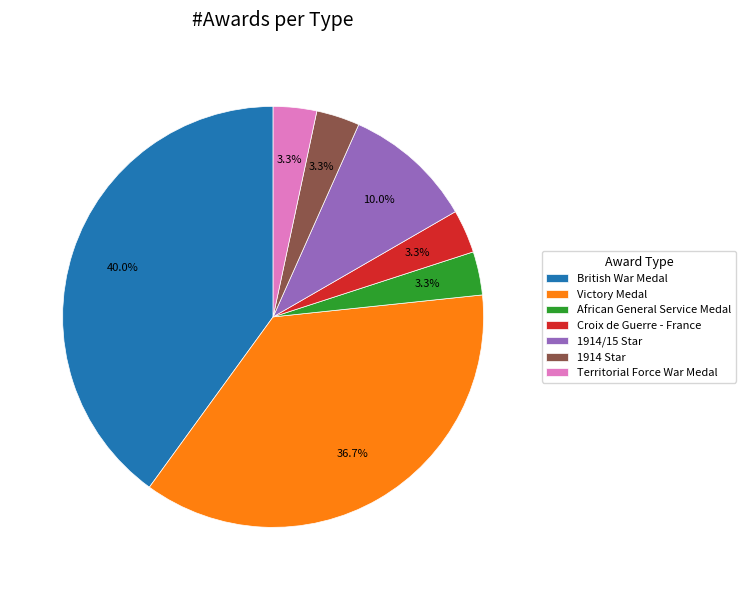

Count the number of slices in the pie.

7